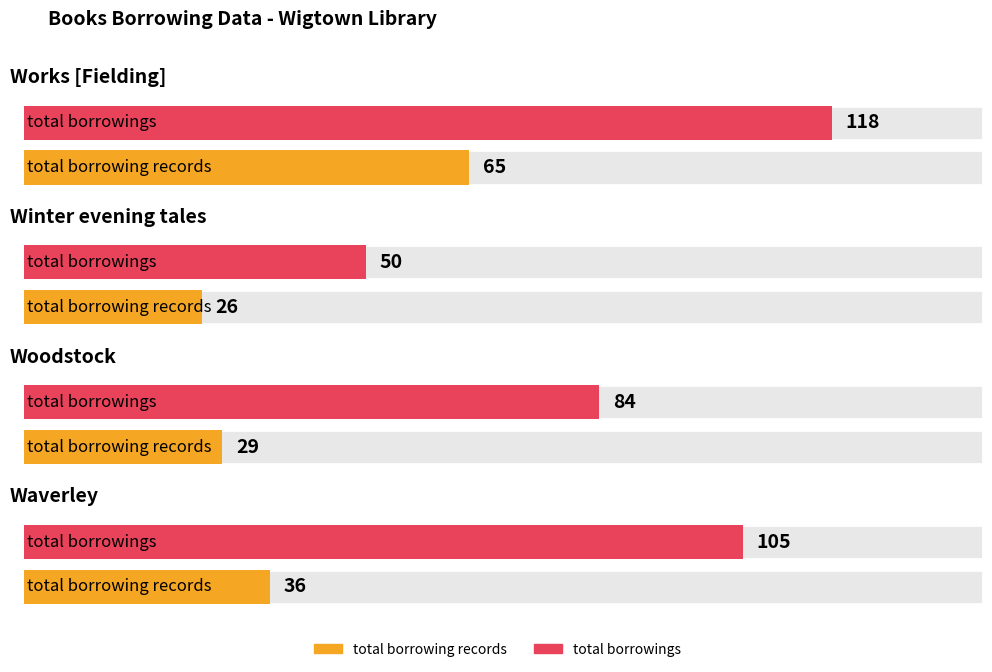

At which label is total borrowings closest to 84?

Woodstock